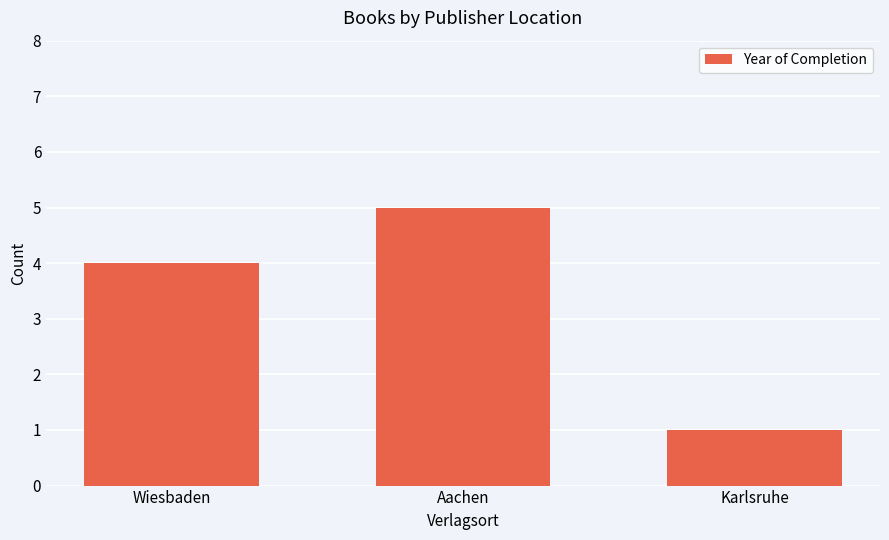

Are the bars grouped side by side (vs. stacked)?

No